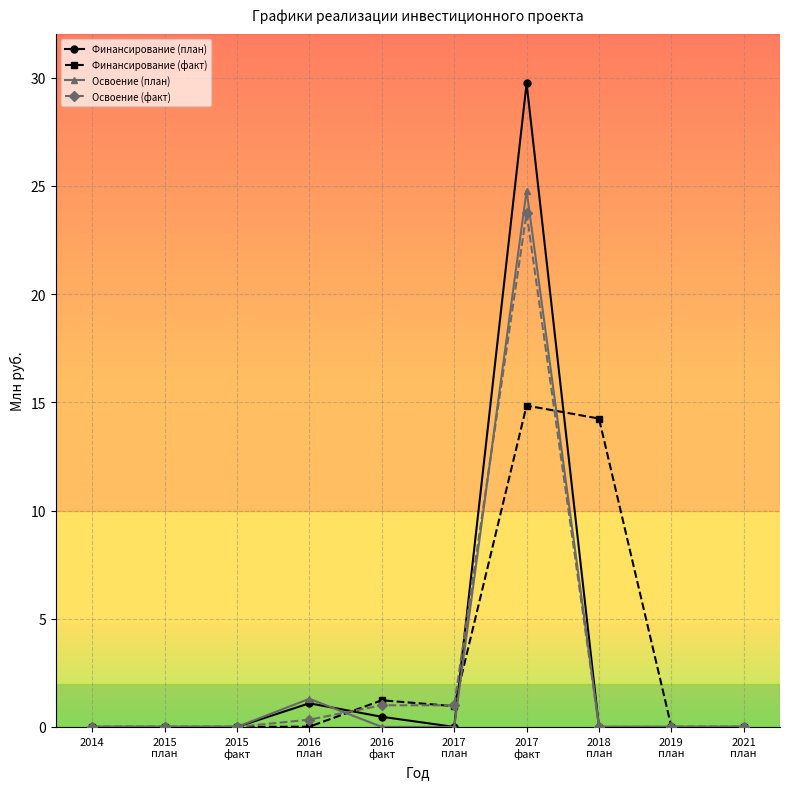

What is the difference between the second highest and second lowest values in the Освоение (план) series?

1.3